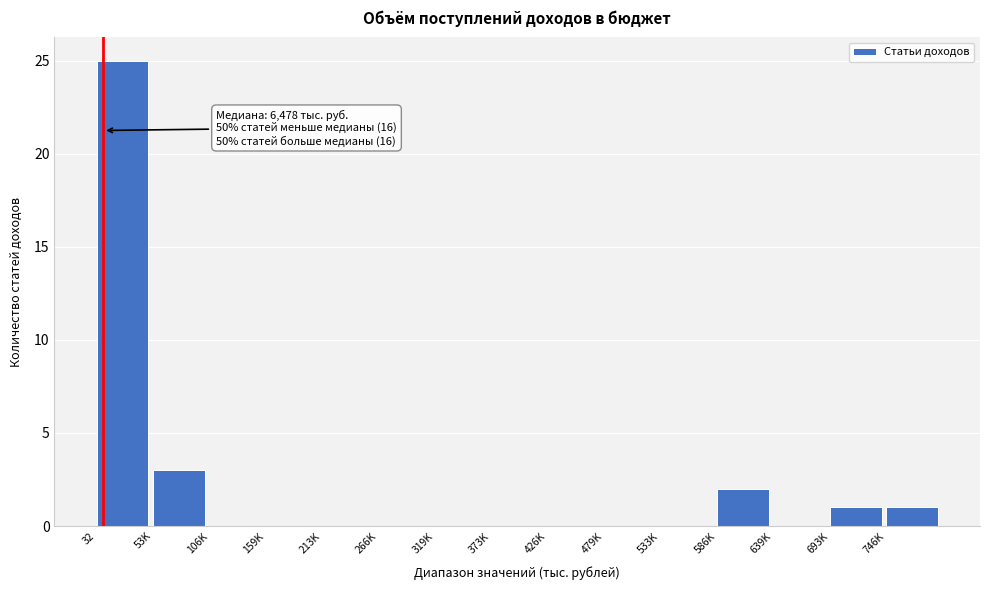

Reading right to left, extract all data points from this chart.

746K=1	693K=1	639K=0	586K=2	533K=0	479K=0	426K=0	373K=0	319K=0	266K=0	213K=0	159K=0	106K=0	53K=3	32=25